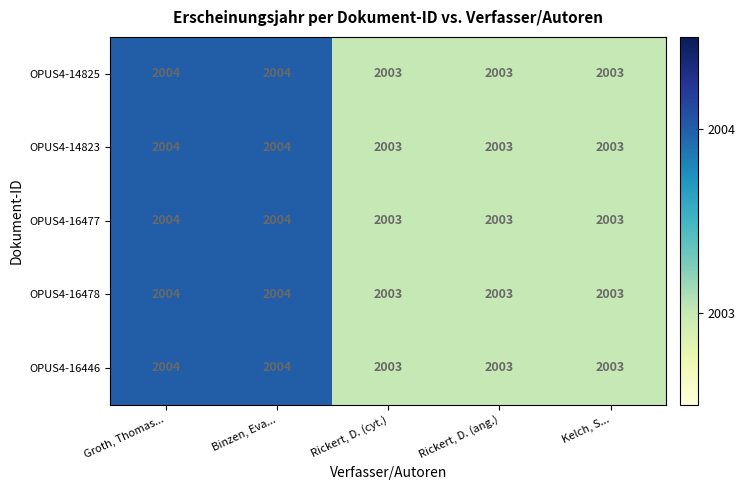

Count the OPUS4-16477 values in the range 2003 to 2004.

5